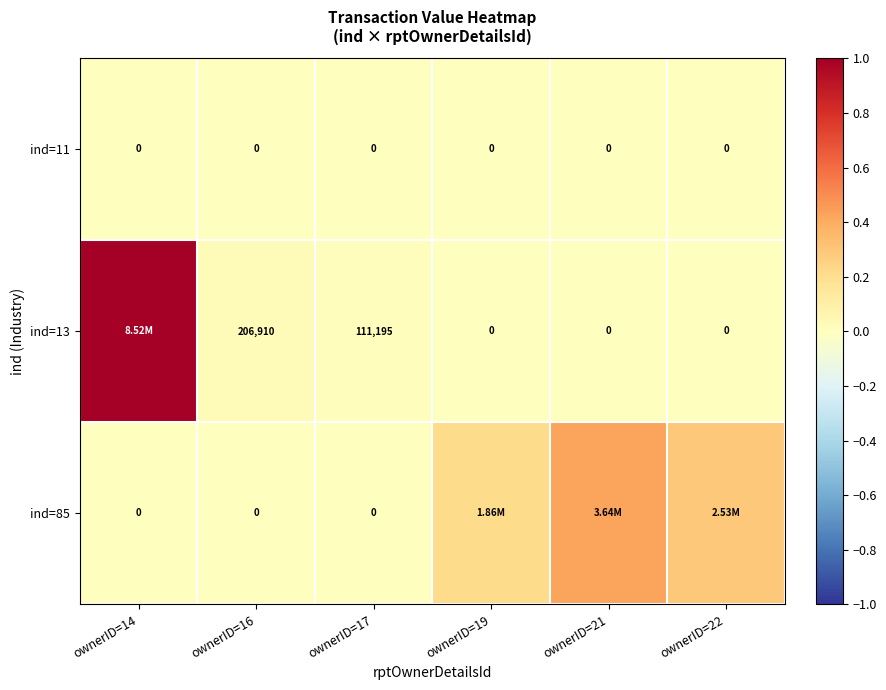

Where is ind=85 nearest to the value 0?

ownerID=14